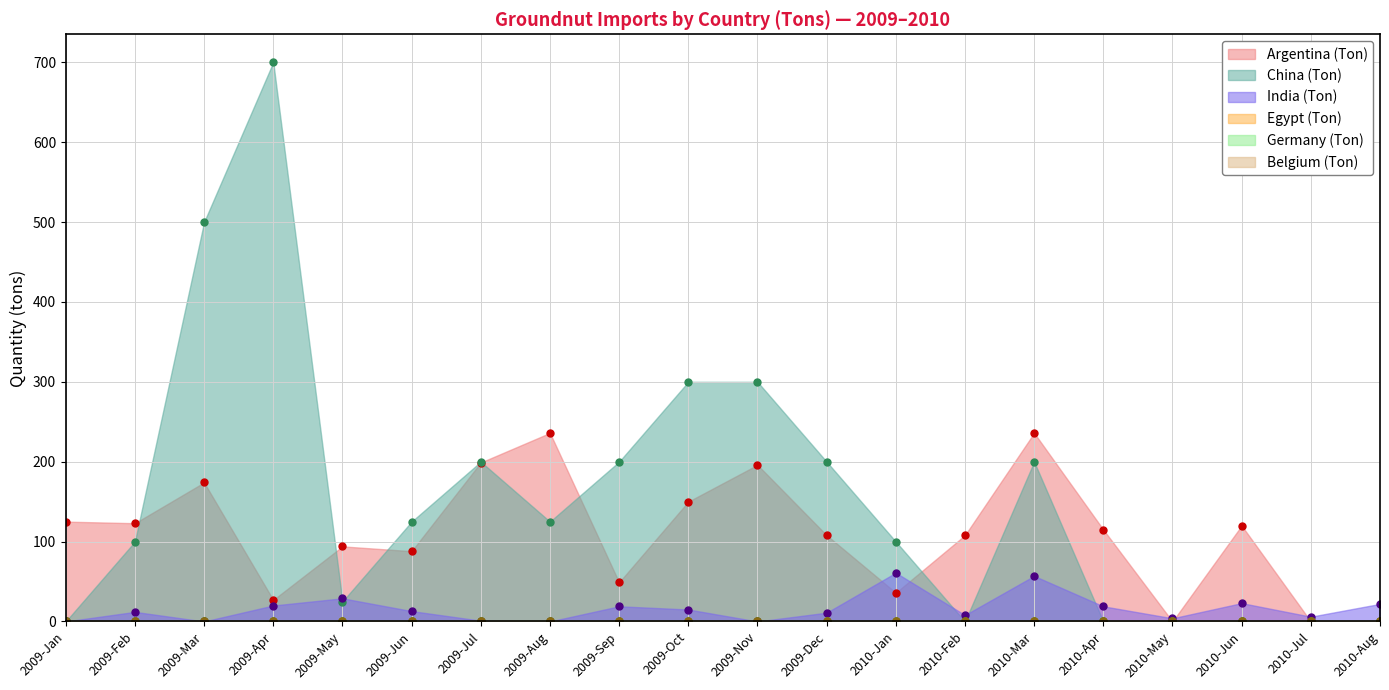

Reading left to right, what are all the values shown in this chart?

Argentina (Ton): 2009-Jan=125	2009-Feb=123	2009-Mar=174	2009-Apr=27	2009-May=94	2009-Jun=88	2009-Jul=199	2009-Aug=236	2009-Sep=49	2009-Oct=150	2009-Nov=196	2009-Dec=108	2010-Jan=36	2010-Feb=108	2010-Mar=236	2010-Apr=115	2010-May=0	2010-Jun=120	2010-Jul=0	2010-Aug=0
China (Ton): 2009-Jan=0	2009-Feb=100	2009-Mar=500	2009-Apr=700	2009-May=25	2009-Jun=125	2009-Jul=200	2009-Aug=125	2009-Sep=200	2009-Oct=300	2009-Nov=300	2009-Dec=200	2010-Jan=100	2010-Feb=0	2010-Mar=200	2010-Apr=0	2010-May=0	2010-Jun=0	2010-Jul=0	2010-Aug=0
India (Ton): 2009-Jan=0	2009-Feb=12	2009-Mar=0	2009-Apr=20	2009-May=29	2009-Jun=13	2009-Jul=1	2009-Aug=0	2009-Sep=19	2009-Oct=15	2009-Nov=0	2009-Dec=11	2010-Jan=61	2010-Feb=8	2010-Mar=57	2010-Apr=19	2010-May=4	2010-Jun=23	2010-Jul=6	2010-Aug=22